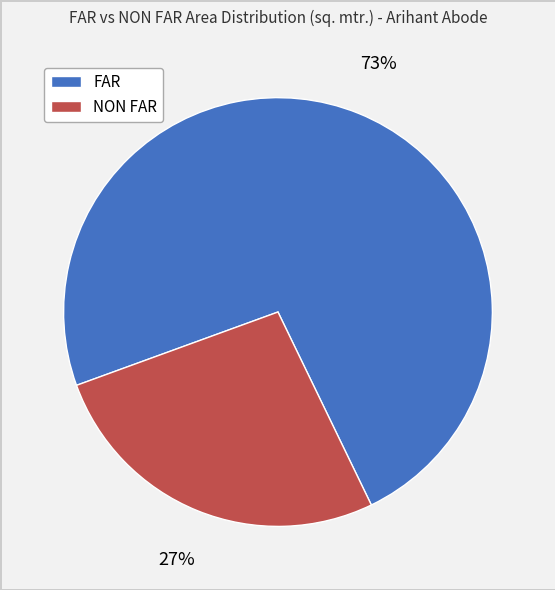

Does FAR represent more than half of the total?

Yes